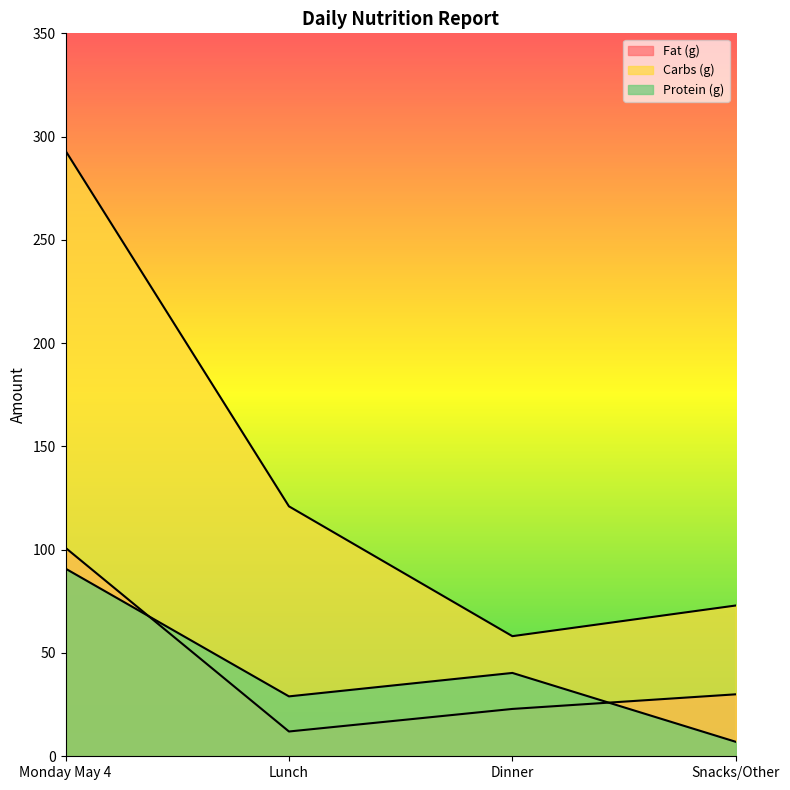

What is the label of the 4th point from the left?

Snacks/Other